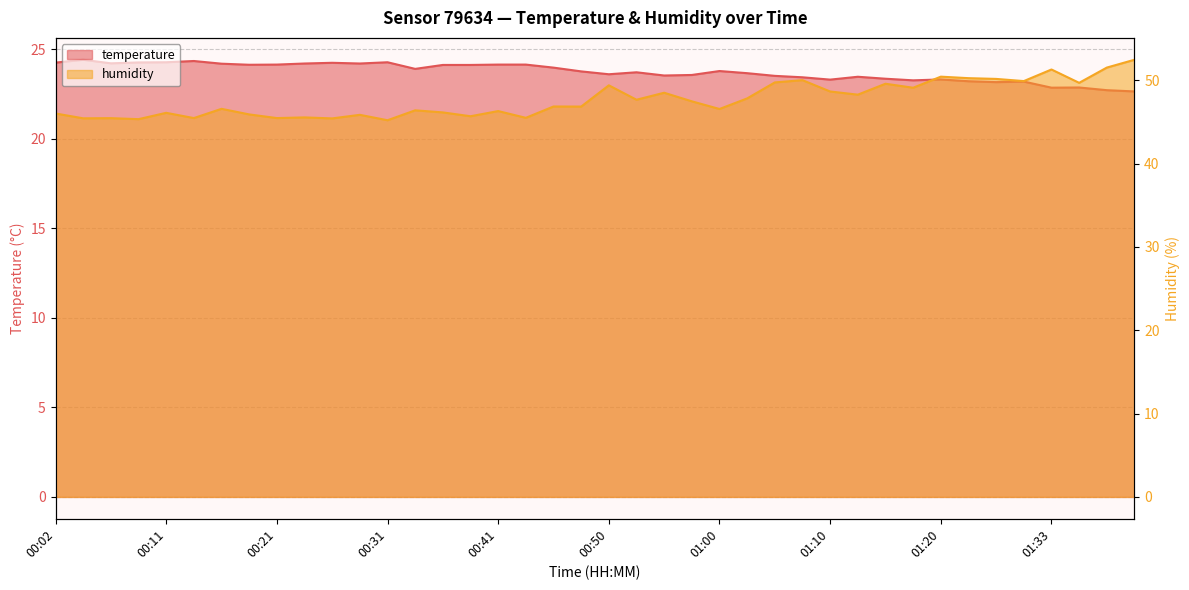

True or false: humidity and temperature intersect in this chart.

False